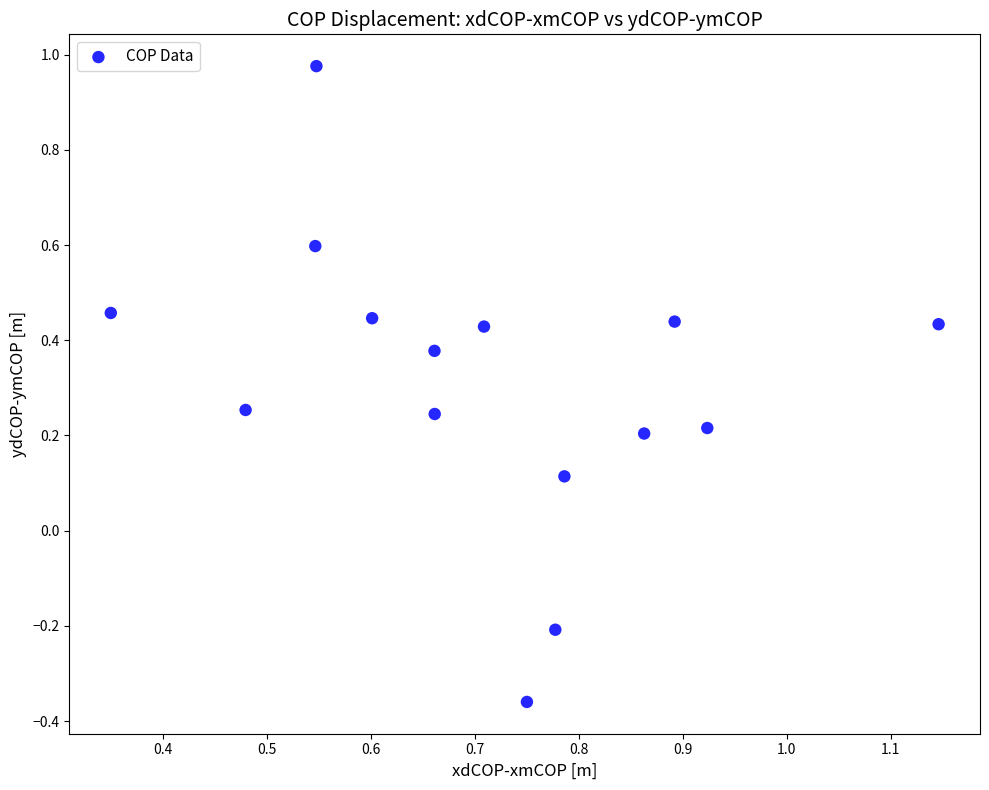

What is the range of Y values (max minus min)?

1.3